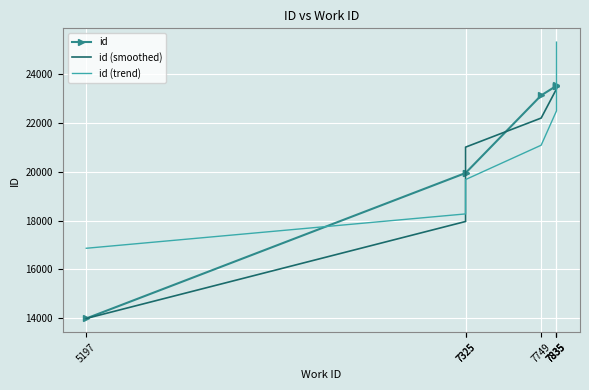

At which category is the sum across all series the highest?

7835